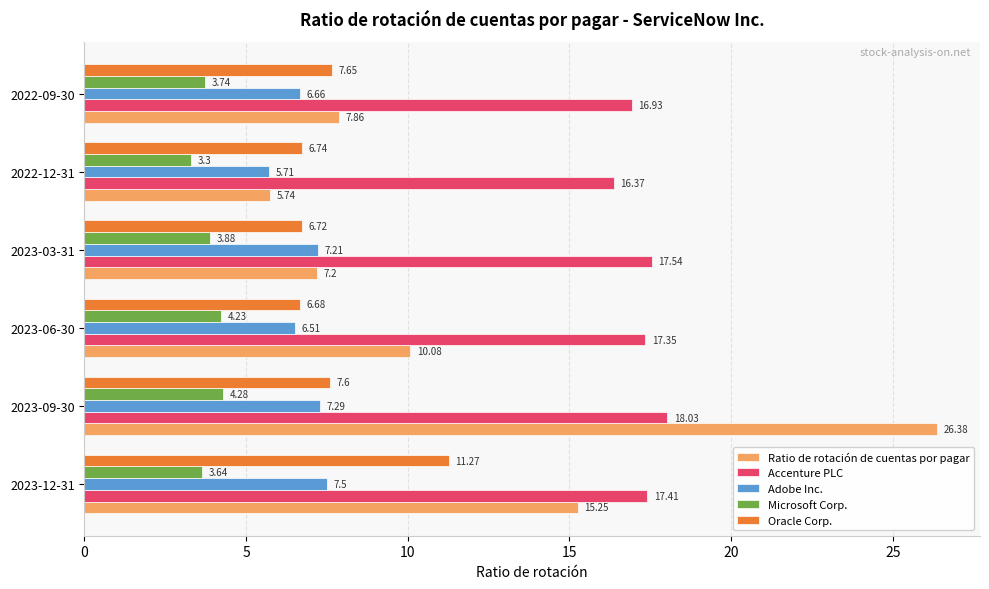

At which category is the sum across all series the highest?

2023-09-30